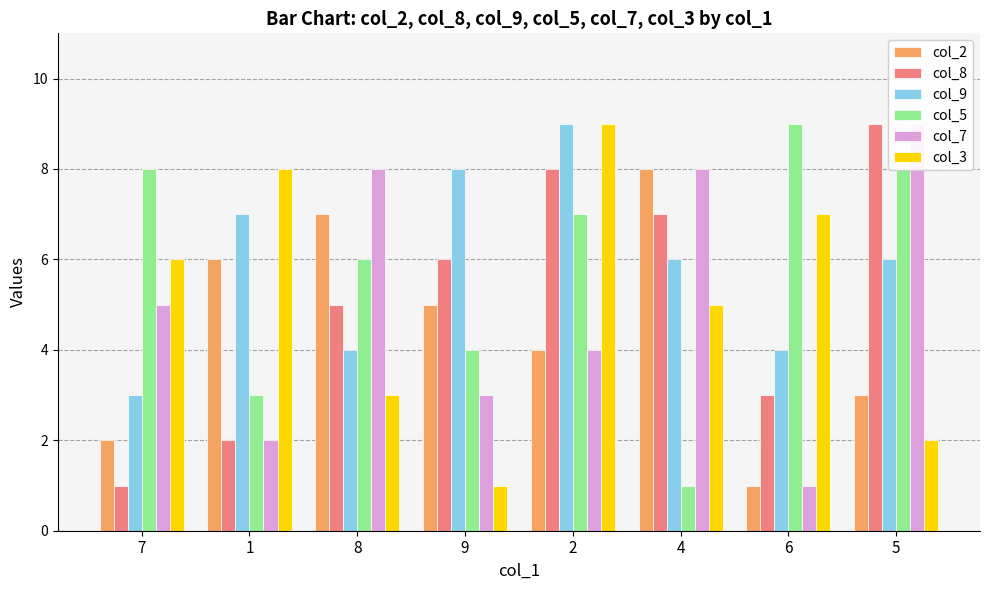

Reading right to left, extract all data points from this chart.

col_2: 5=3	6=1	4=8	2=4	9=5	8=7	1=6	7=2
col_8: 5=9	6=3	4=7	2=8	9=6	8=5	1=2	7=1
col_9: 5=6	6=4	4=6	2=9	9=8	8=4	1=7	7=3
col_5: 5=8	6=9	4=1	2=7	9=4	8=6	1=3	7=8
col_7: 5=9	6=1	4=8	2=4	9=3	8=8	1=2	7=5
col_3: 5=2	6=7	4=5	2=9	9=1	8=3	1=8	7=6